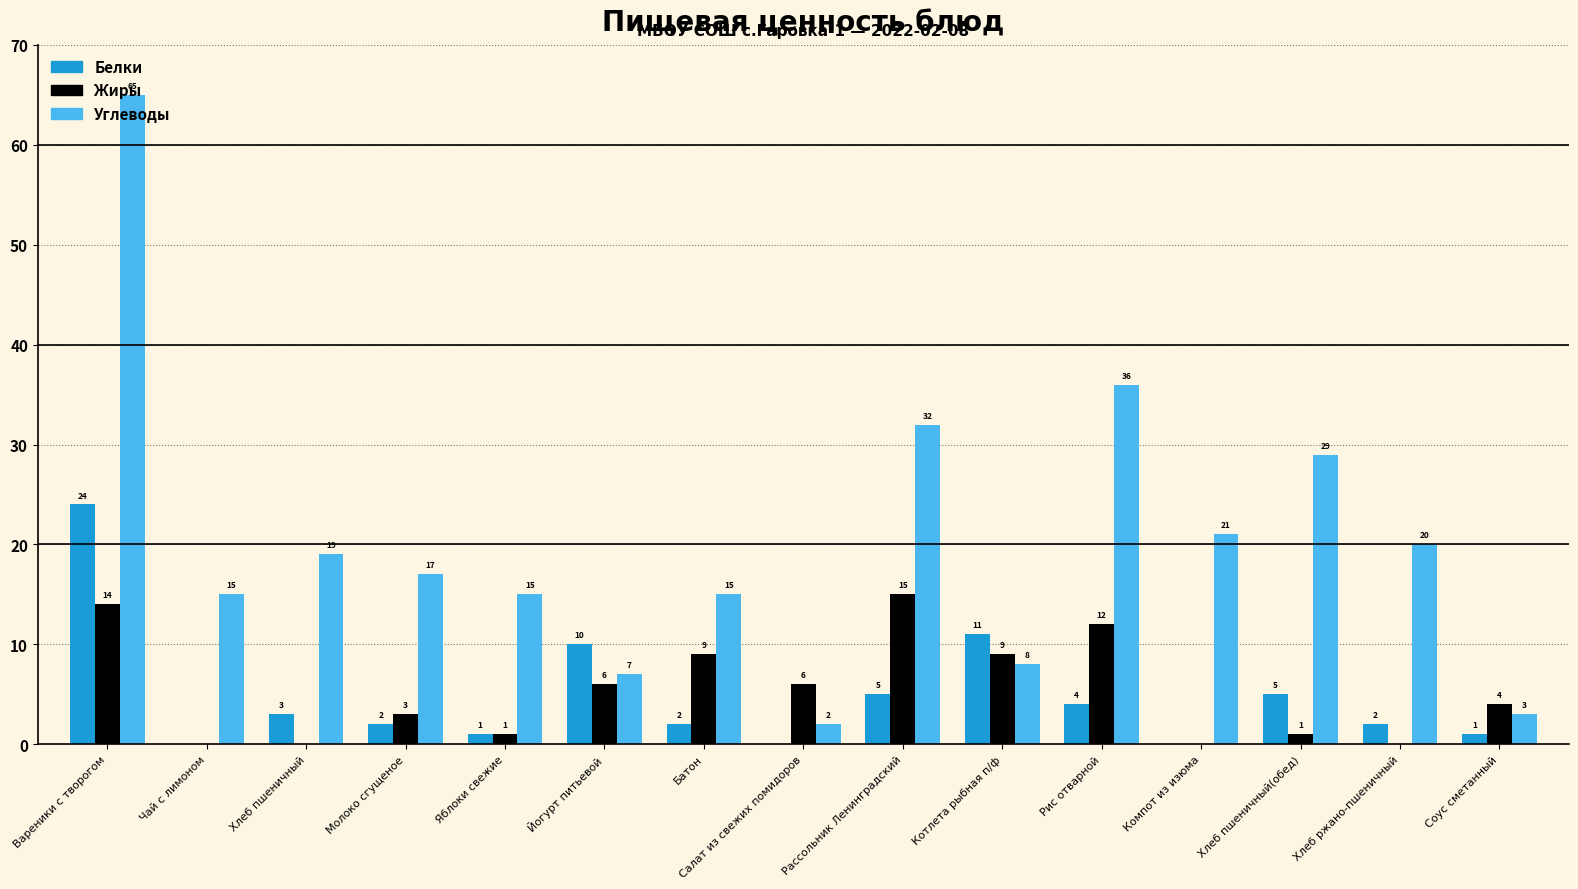

The Белки series shows 24 at Вареники с творогом. True or false?

True